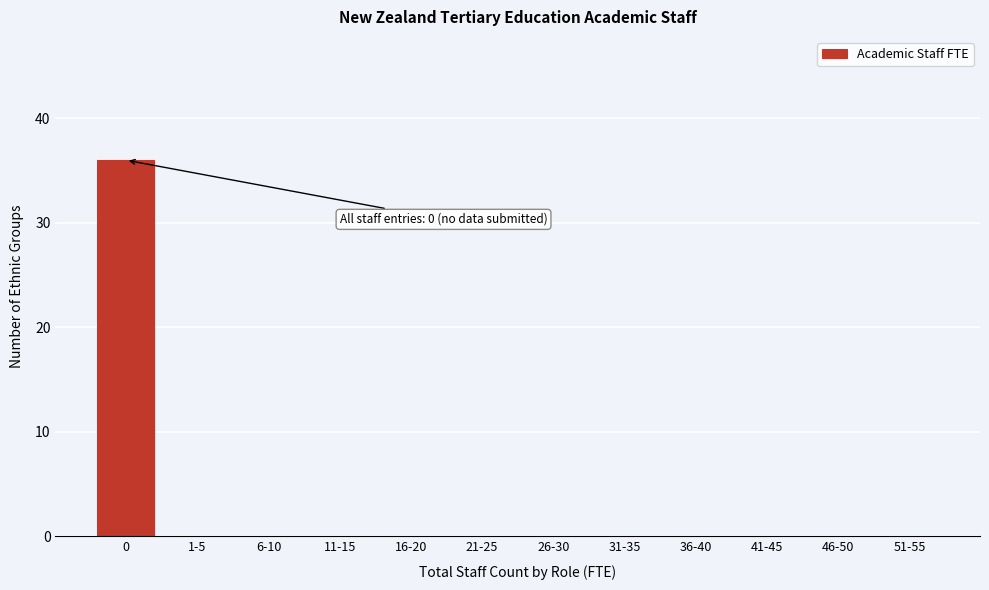

Reading left to right, extract all data points from this chart.

0=36	1-5=0	6-10=0	11-15=0	16-20=0	21-25=0	26-30=0	31-35=0	36-40=0	41-45=0	46-50=0	51-55=0